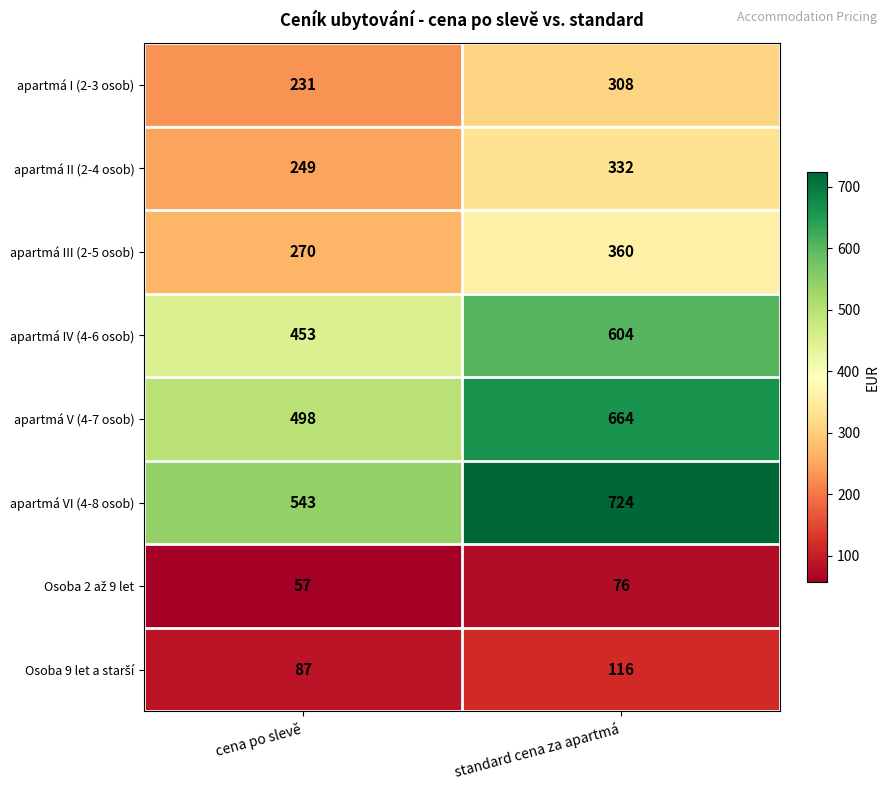

What value does the apartmá III (2-5 osob) series have at standard cena za apartmá?

360